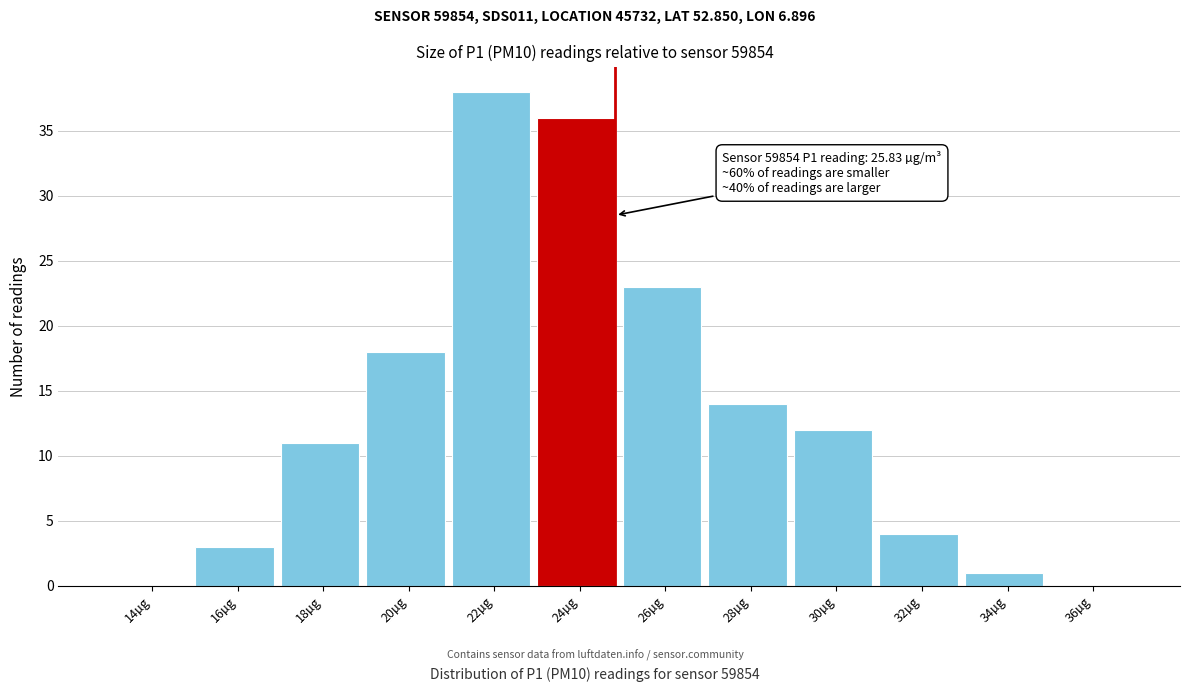

Reading left to right, transcribe all the data shown in this chart.

14µg=0	16µg=3	18µg=11	20µg=18	22µg=38	24µg=36	26µg=23	28µg=14	30µg=12	32µg=4	34µg=1	36µg=0